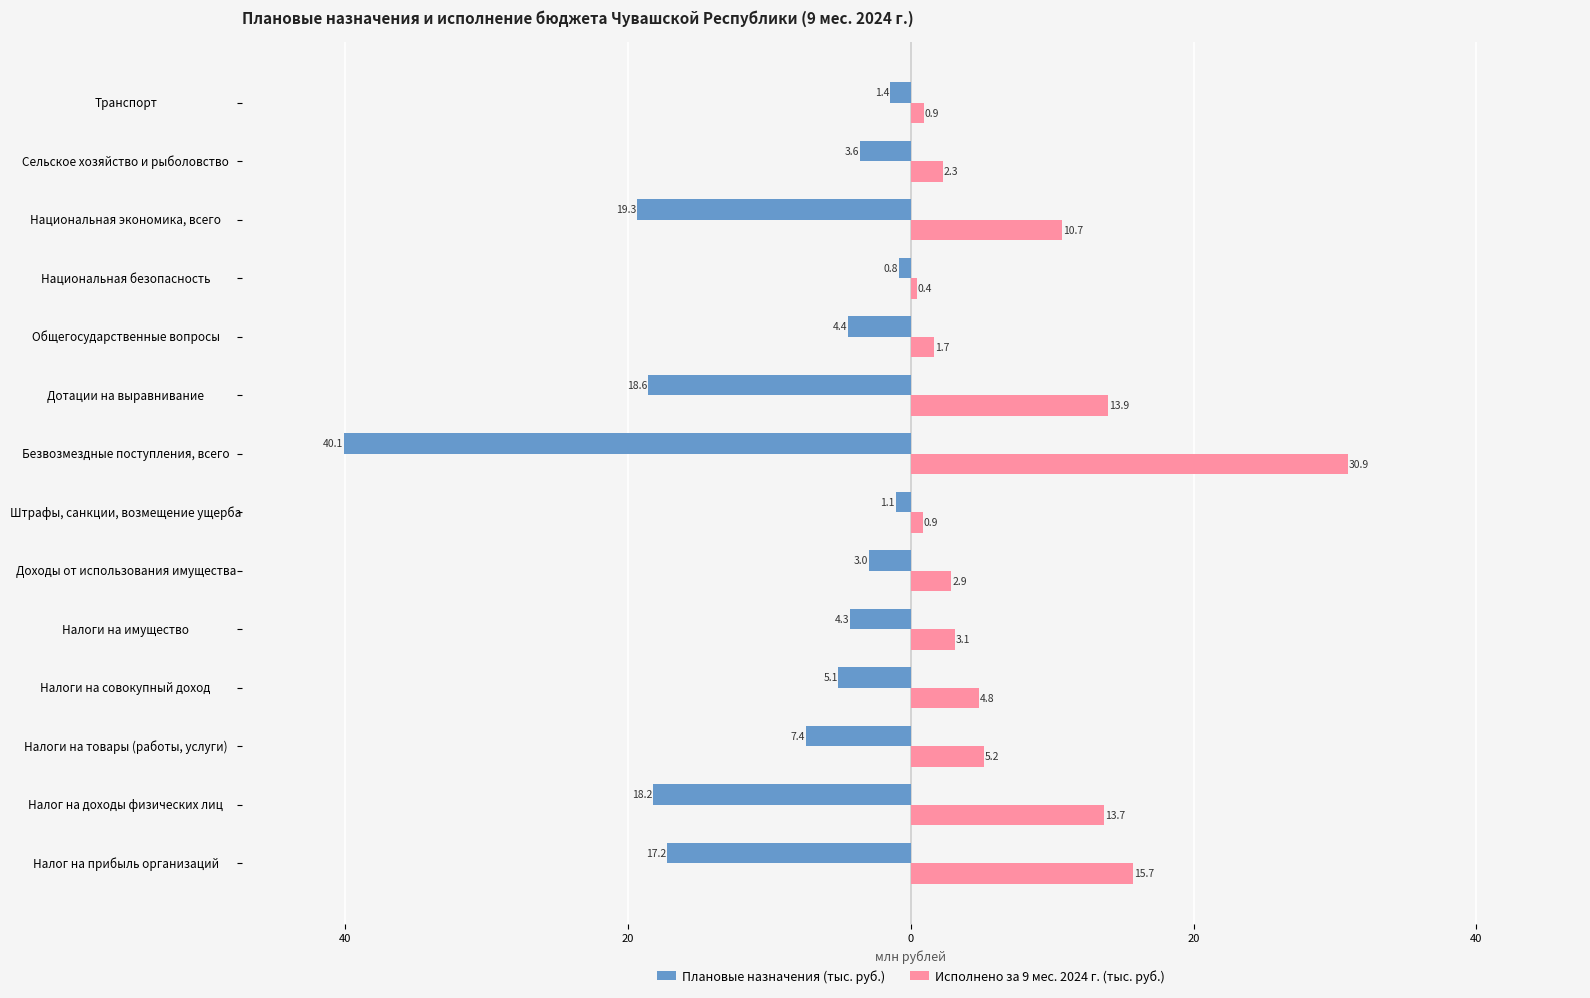

What are all the series names shown in the legend?

Плановые назначения (тыс. руб.), Исполнено за 9 мес. 2024 г. (тыс. руб.)